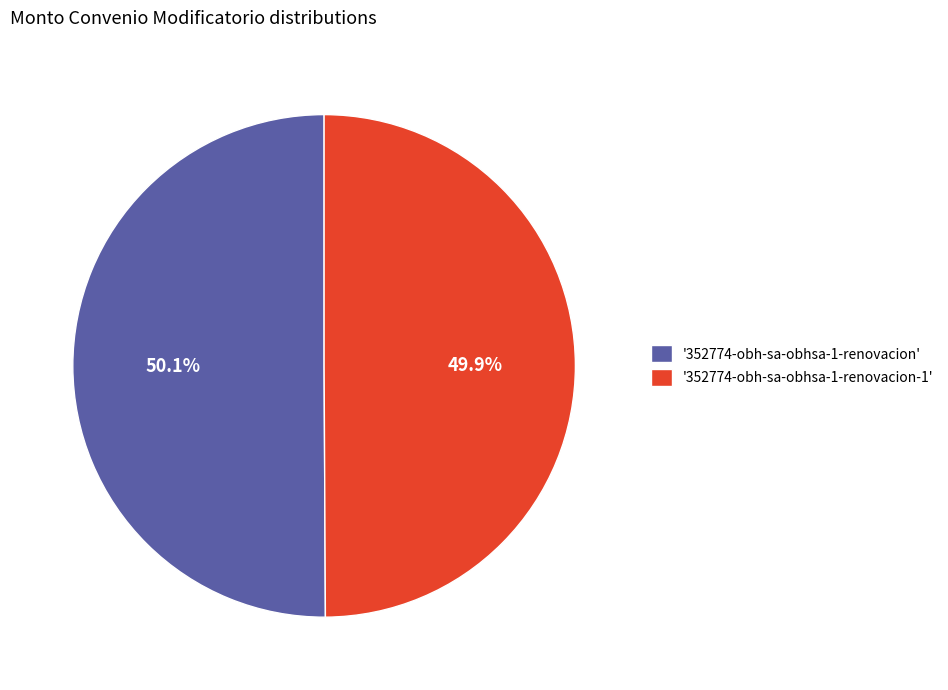

What is the total percentage of '352774-obh-sa-obhsa-1-renovacion' and '352774-obh-sa-obhsa-1-renovacion-1'?

100.0%